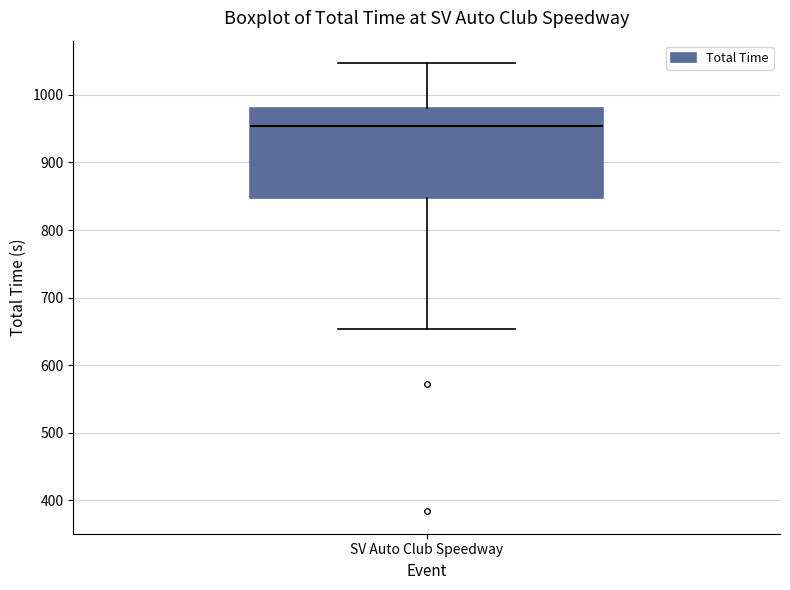

Transcribe this box plot: give where the median line is, the range the box spans, and where the two whiskers end, as read against the y-axis. The values are not printed on the chart, so give them approximately, as read against the axis.

median 950, box 850 to 980, whiskers 650 to 1050